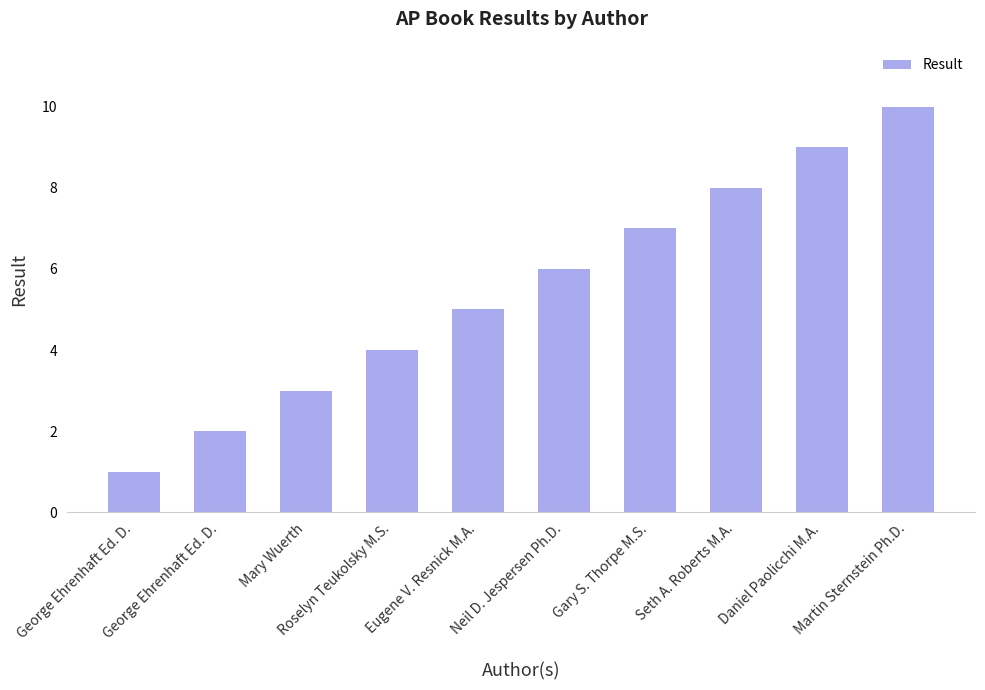

What is the label of the 9th bar from the left?

Daniel Paolicchi M.A.